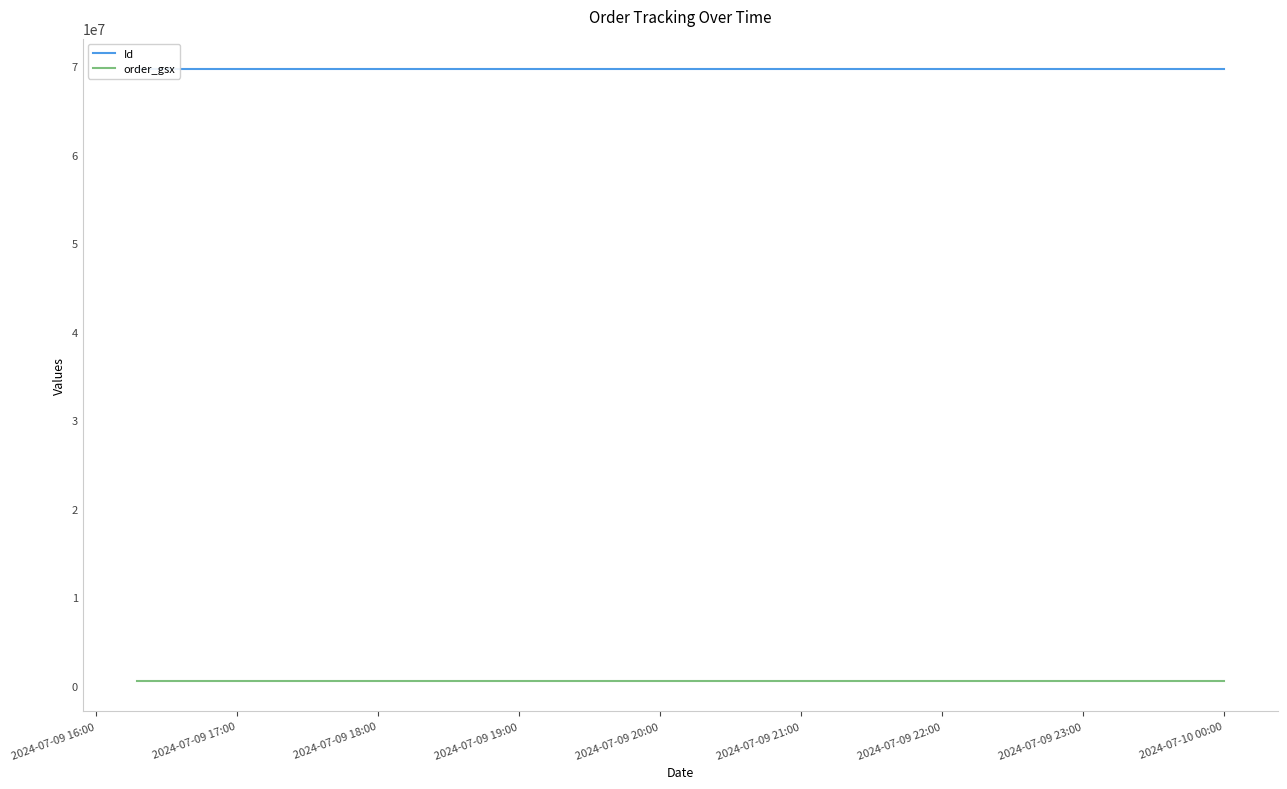

The value of Id at 2024-07-09 16:00 is 119463866. True or false?

False